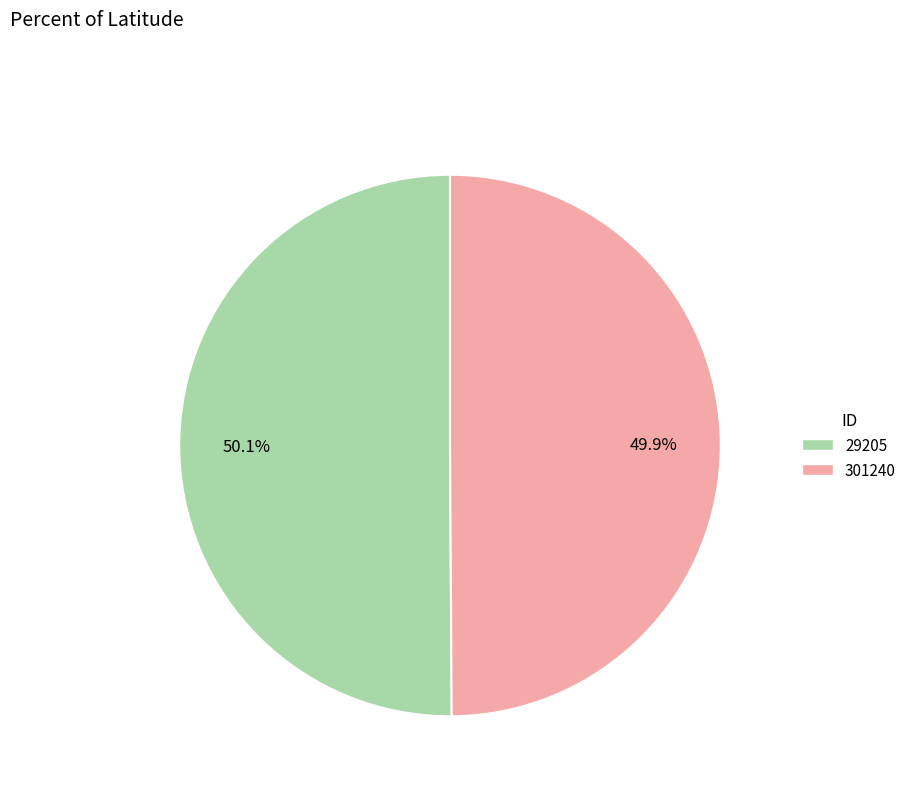

Is there a majority slice in this chart?

Yes